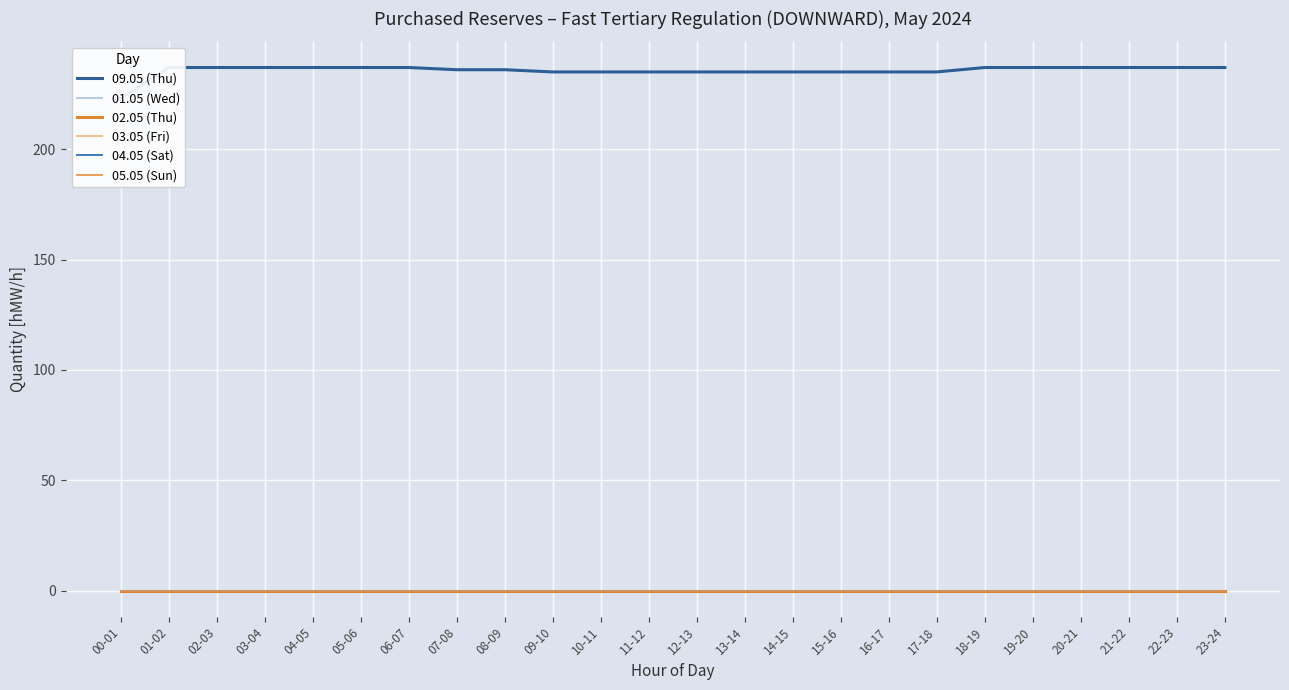

Reading left to right, extract all data points from this chart.

09.05 (Thu): 223	237	237	237	237	237	237	236	236	235	235	235	235	235	235	235	235	235	237	237	237	237	237	237
01.05 (Wed): 0	0	0	0	0	0	0	0	0	0	0	0	0	0	0	0	0	0	0	0	0	0	0	0
02.05 (Thu): 0	0	0	0	0	0	0	0	0	0	0	0	0	0	0	0	0	0	0	0	0	0	0	0
03.05 (Fri): 0	0	0	0	0	0	0	0	0	0	0	0	0	0	0	0	0	0	0	0	0	0	0	0
04.05 (Sat): 0	0	0	0	0	0	0	0	0	0	0	0	0	0	0	0	0	0	0	0	0	0	0	0
05.05 (Sun): 0	0	0	0	0	0	0	0	0	0	0	0	0	0	0	0	0	0	0	0	0	0	0	0